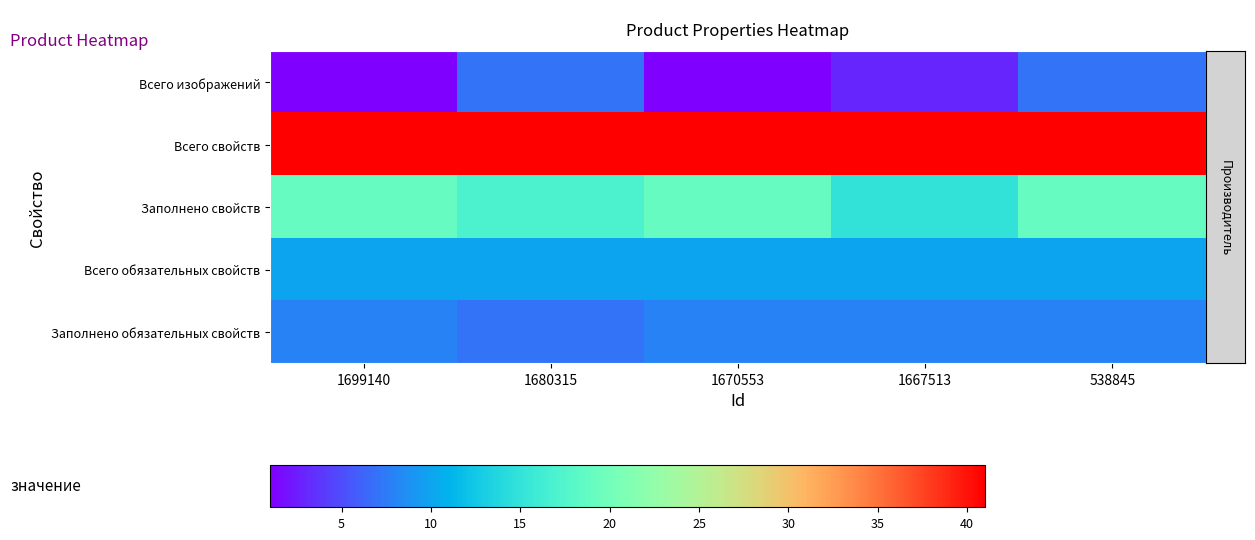

Reading right to left, what are all the values shown in this chart?

Всего изображений: 538845=7	1667513=3	1670553=1	1680315=7	1699140=1
Всего свойств: 538845=41	1667513=41	1670553=41	1680315=41	1699140=41
Заполнено свойств: 538845=19	1667513=15	1670553=19	1680315=17	1699140=19
Всего обязательных свойств: 538845=10	1667513=10	1670553=10	1680315=10	1699140=10
Заполнено обязательных свойств: 538845=8	1667513=8	1670553=8	1680315=7	1699140=8